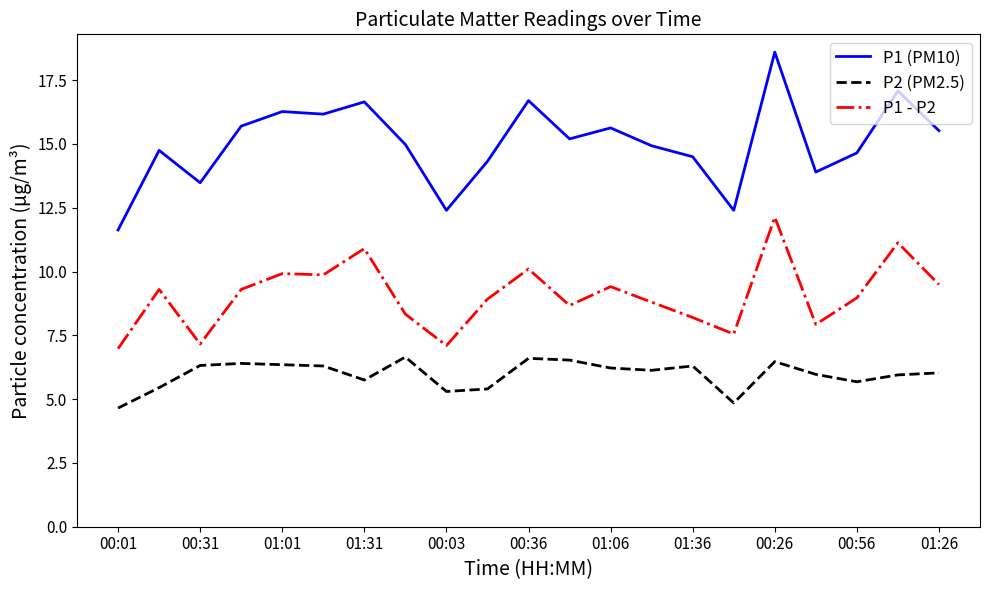

List the series in order of their overall mean, lowest first.

P2 (PM2.5), P1 - P2, P1 (PM10)